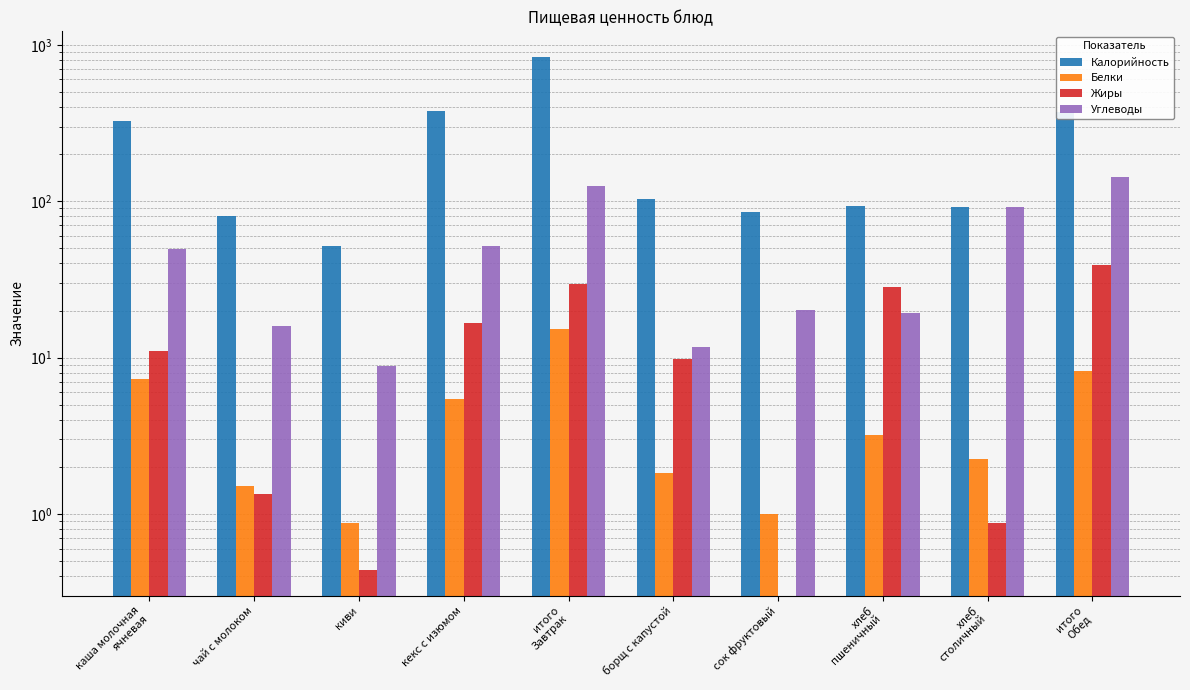

True or false: Белки has a value of 1.0 at сок фруктовый.

True